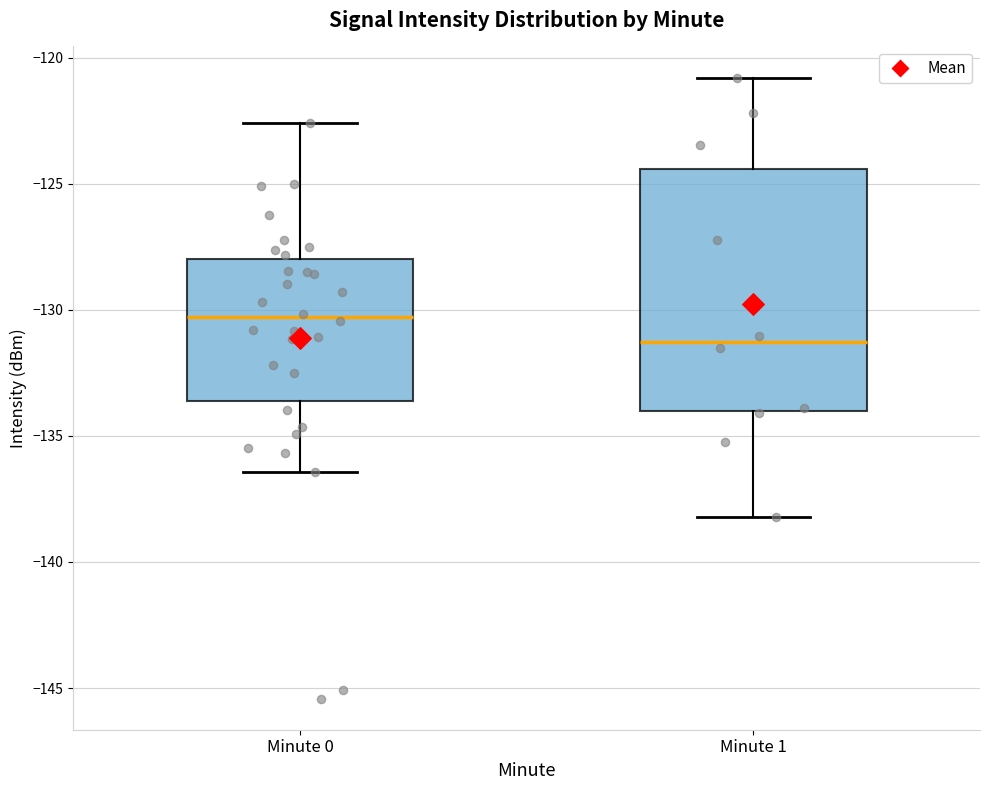

Reading left to right, transcribe this box plot: for each box, give where its median line is, the range the box spans, and where its two whiskers end, as read against the y-axis. The values are not printed on the chart, so give them approximately, as read against the axis.

Minute 0: median -130.5, box -133.5 to -128.0, whiskers -136.5 to -122.5
Minute 1: median -131.5, box -134.0 to -124.5, whiskers -138.0 to -121.0